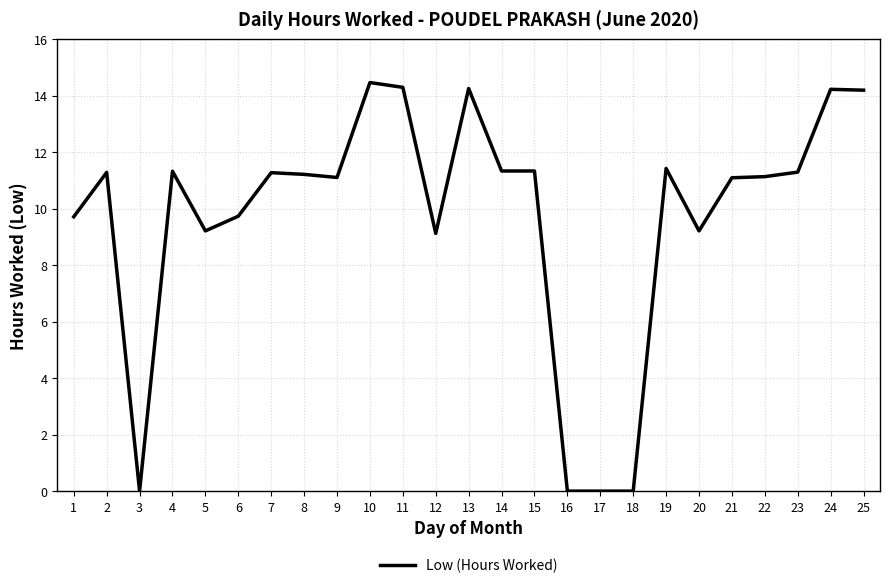

What is the difference between the maximum and minimum values?

14.5